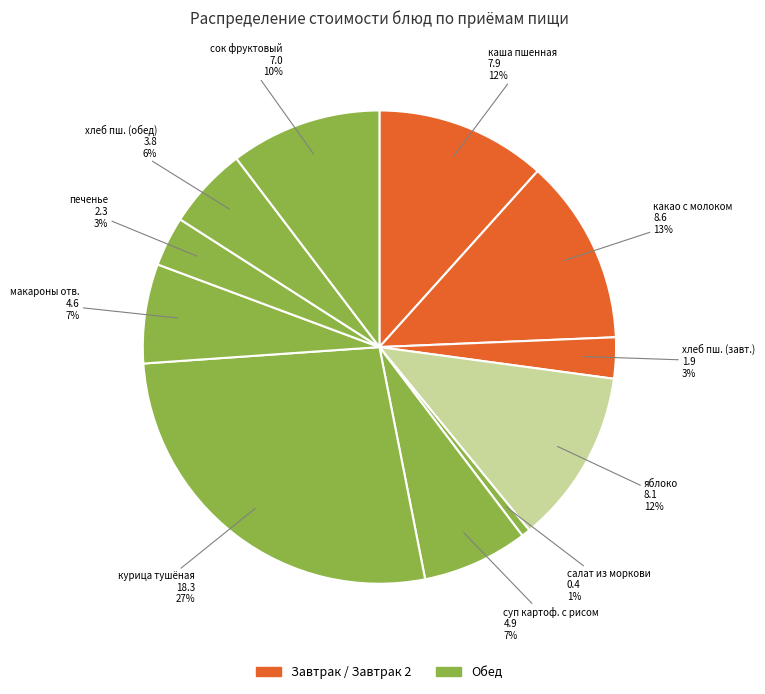

Count the number of slices in the pie.

11